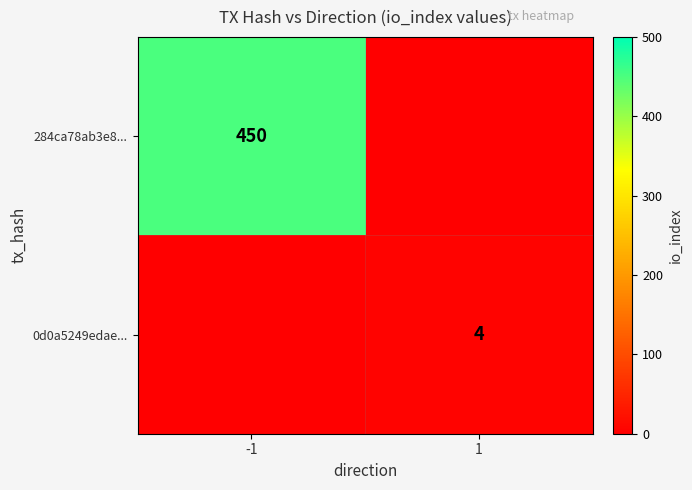

The value of 0d0a5249edae... at 1 is 7. True or false?

False